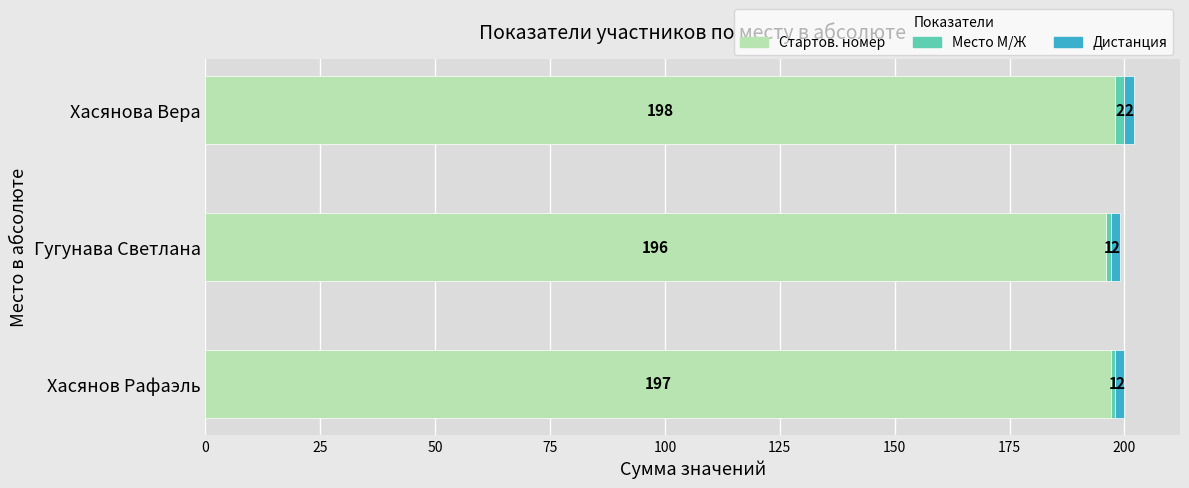

Read the Стартов. номер value at Хасянова Вера.

198